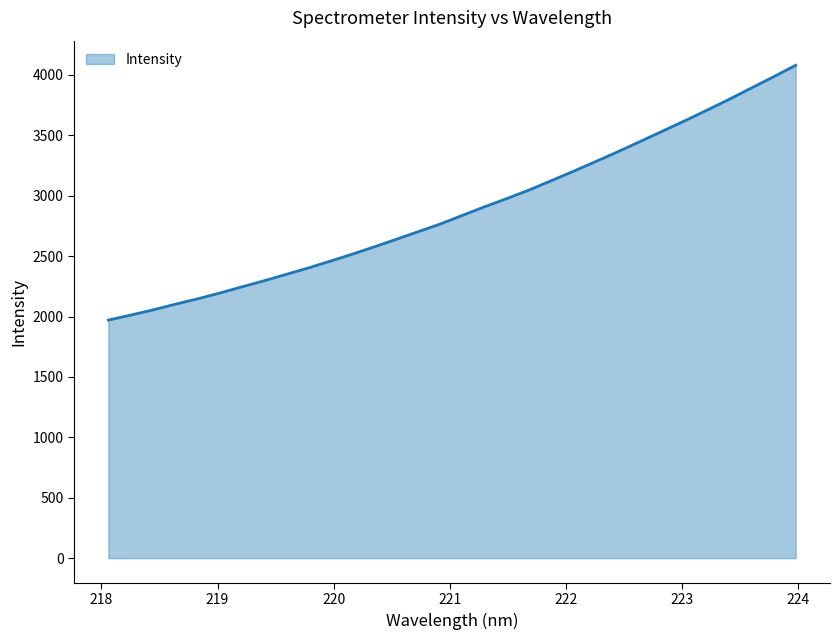

What is the minimum value shown in the chart?

1970.7